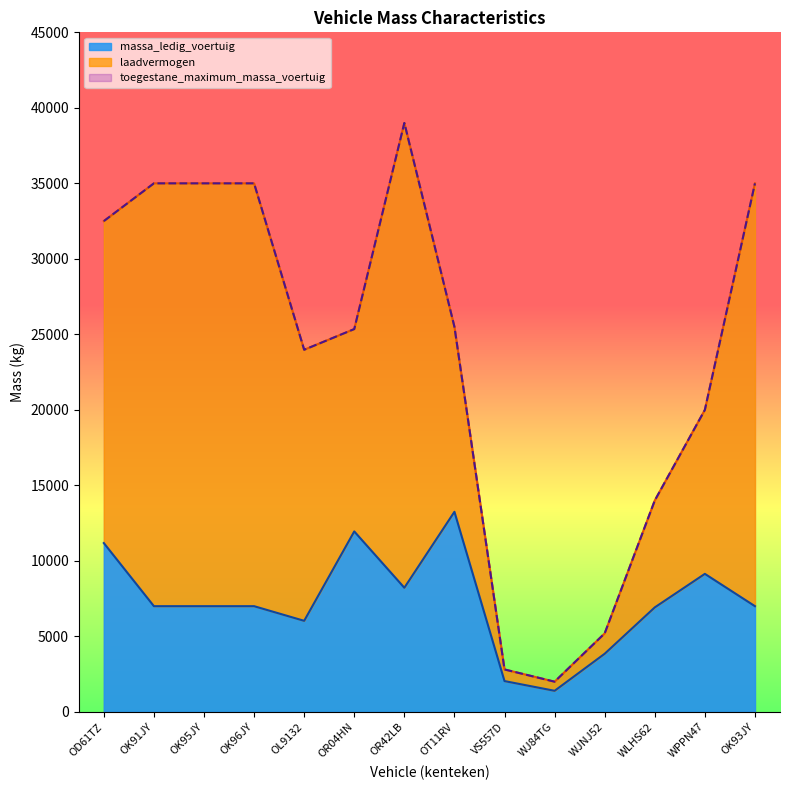

Where is toegestane_maximum_massa_voertuig nearest to the value 20500?

WPPN47